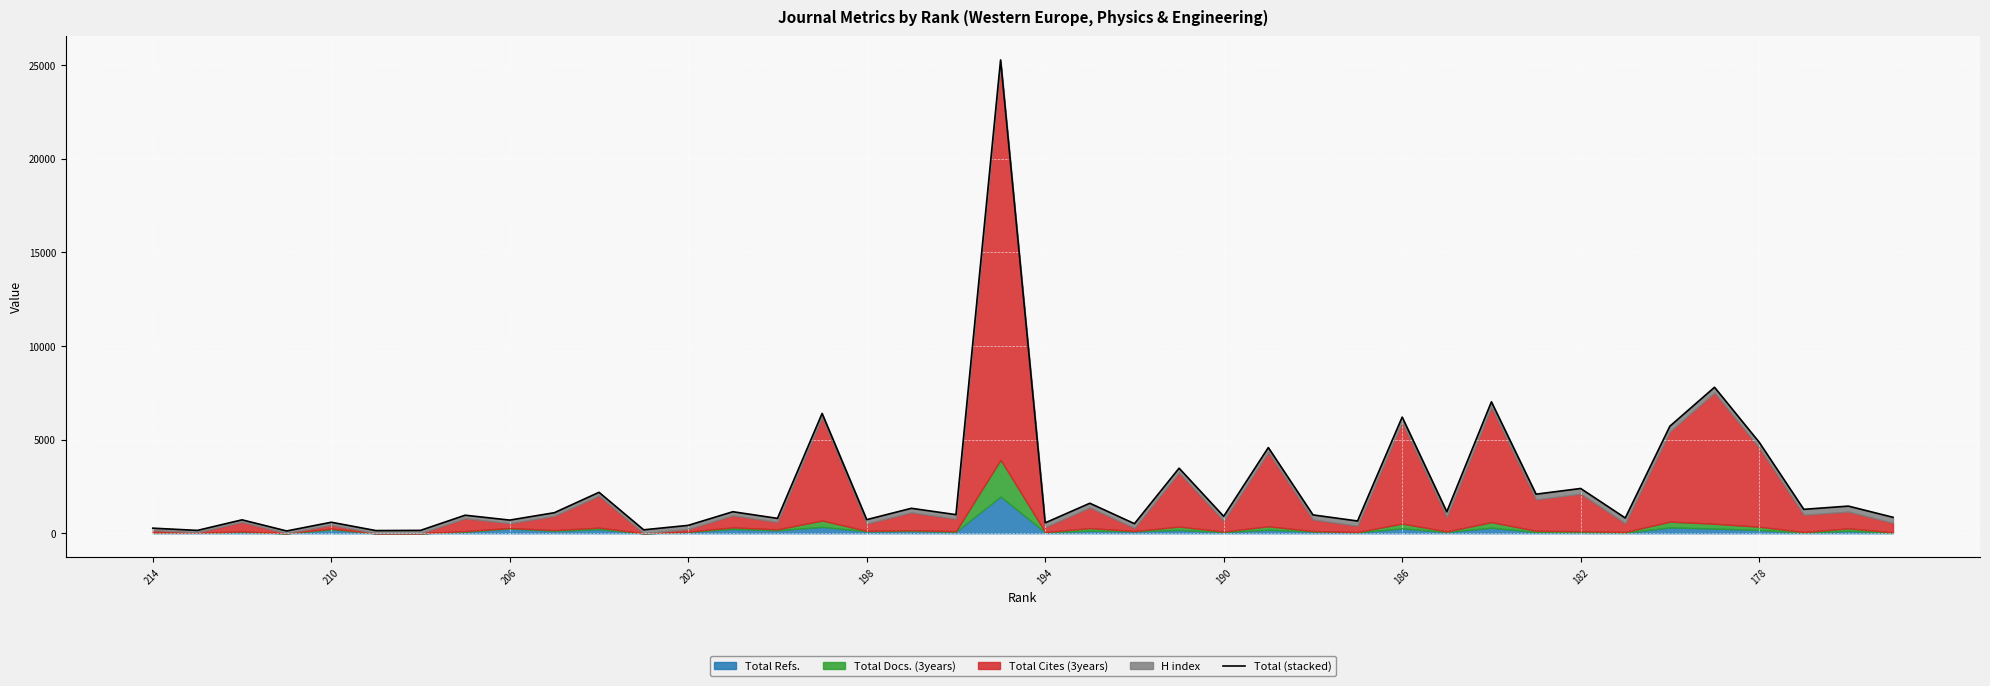

Is it true that the value at 190 is 224?

False